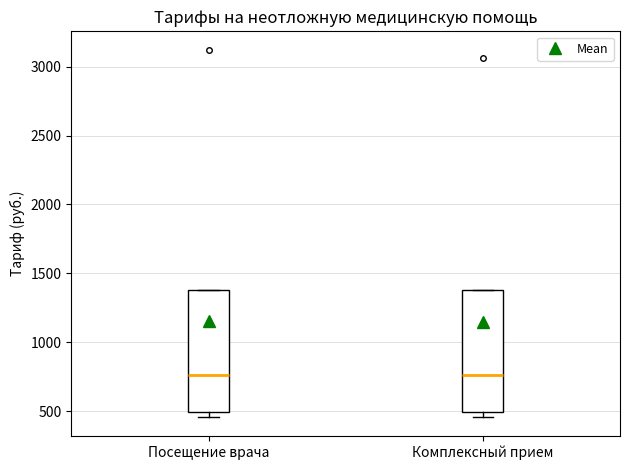

Where is the lower edge of the box for Комплексный прием on the y-axis? The values are not printed on the chart, so give them approximately, as read against the axis.

500